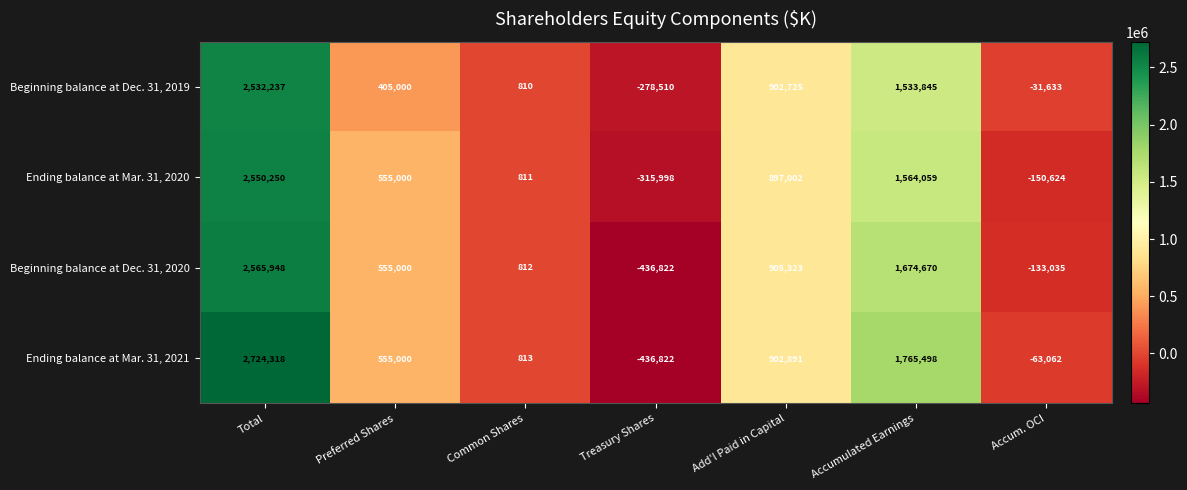

Reading left to right, extract all data points from this chart.

Beginning balance at Dec. 31, 2019: Total=2532237	Preferred Shares=405000	Common Shares=810	Treasury Shares=-278510	Add'l Paid in Capital=902725	Accumulated Earnings=1533845	Accum. OCI=-31633
Ending balance at Mar. 31, 2020: Total=2550250	Preferred Shares=555000	Common Shares=811	Treasury Shares=-315998	Add'l Paid in Capital=897002	Accumulated Earnings=1564059	Accum. OCI=-150624
Beginning balance at Dec. 31, 2020: Total=2565948	Preferred Shares=555000	Common Shares=812	Treasury Shares=-436822	Add'l Paid in Capital=905323	Accumulated Earnings=1674670	Accum. OCI=-133035
Ending balance at Mar. 31, 2021: Total=2724318	Preferred Shares=555000	Common Shares=813	Treasury Shares=-436822	Add'l Paid in Capital=902891	Accumulated Earnings=1765498	Accum. OCI=-63062